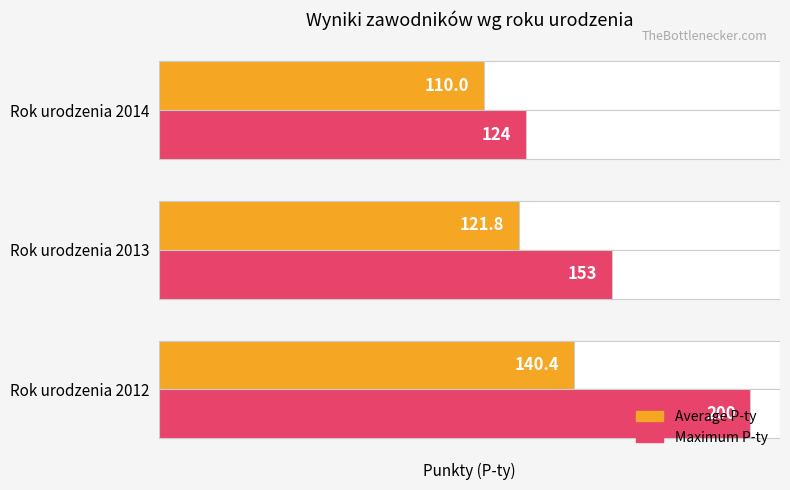

Read the Average P-ty value at Rok urodzenia 2013.

121.8